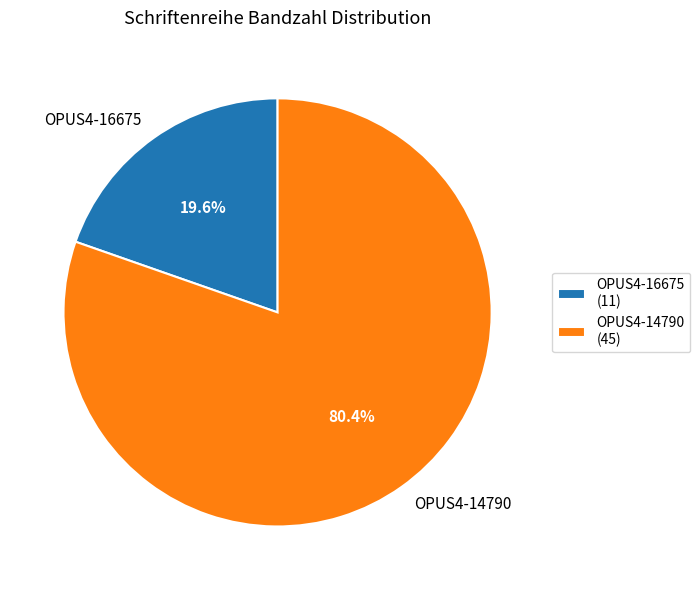

Which slice is the smallest?

OPUS4-16675